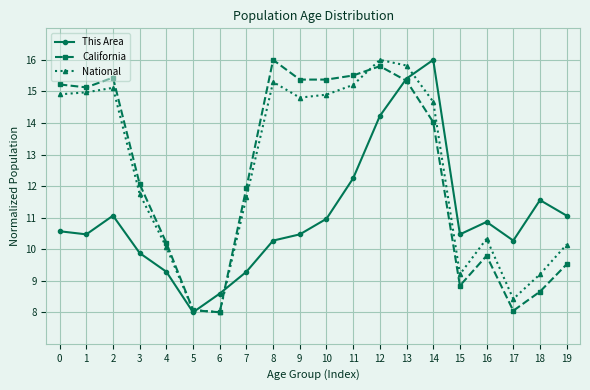

How many intersections are there between This Area and National?

3